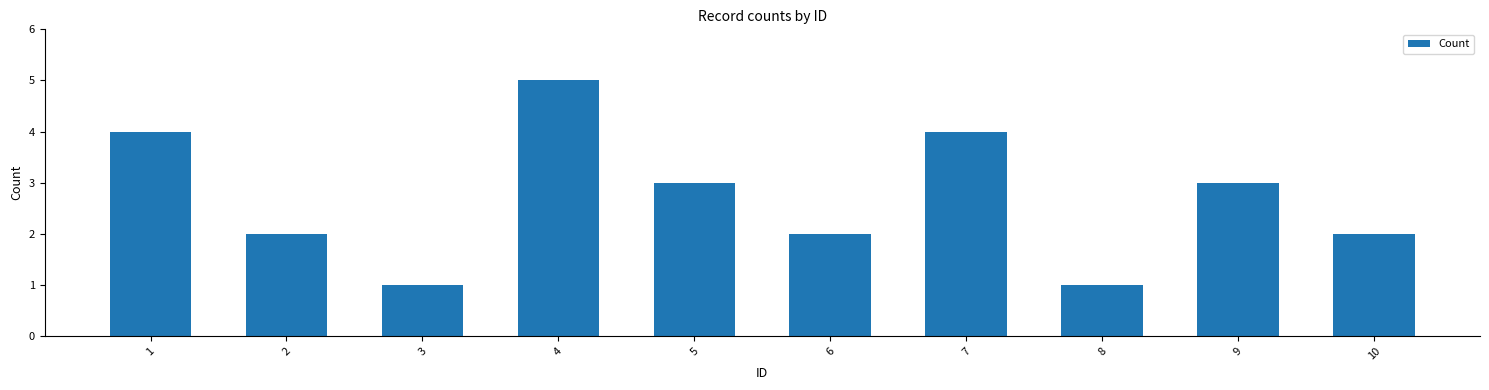

What is the value of the 5th bar from the left?

3